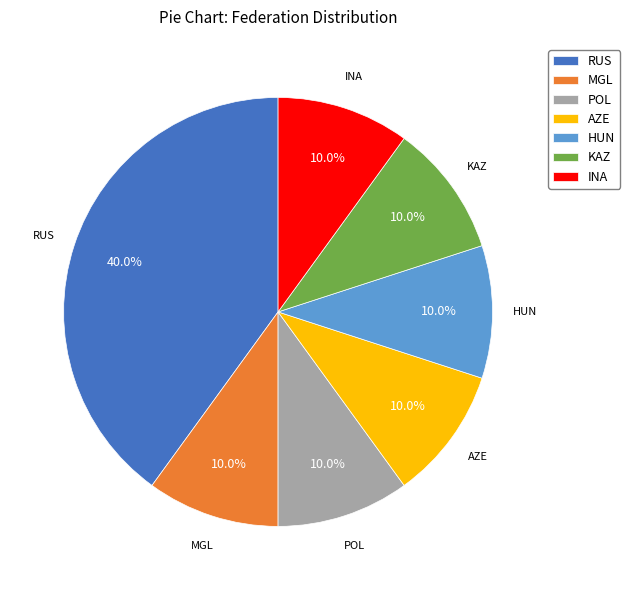

Count the number of slices in the pie.

7